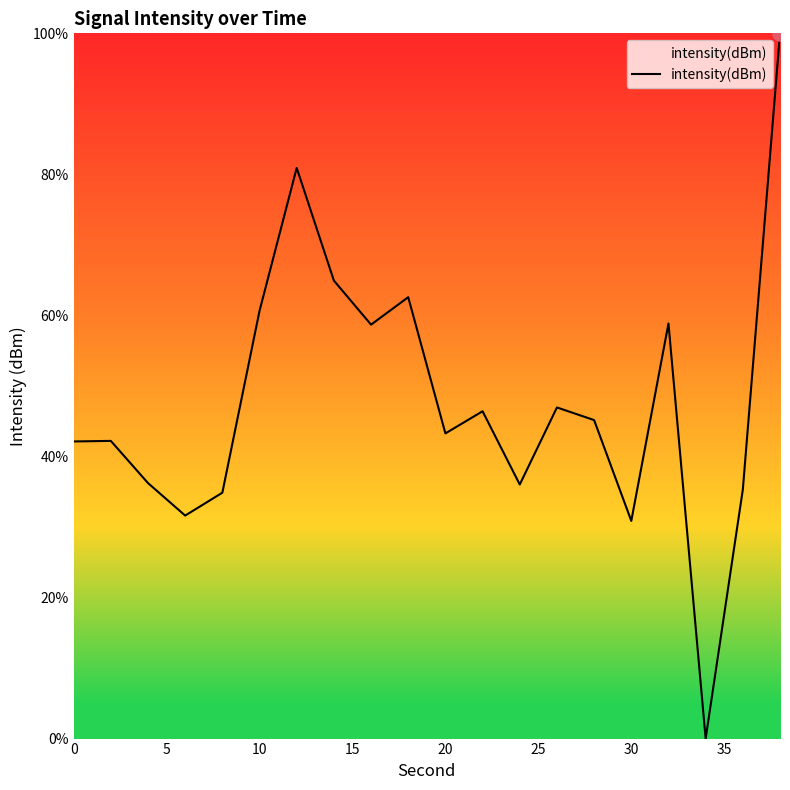

What is the difference between the maximum and minimum values?

100.0